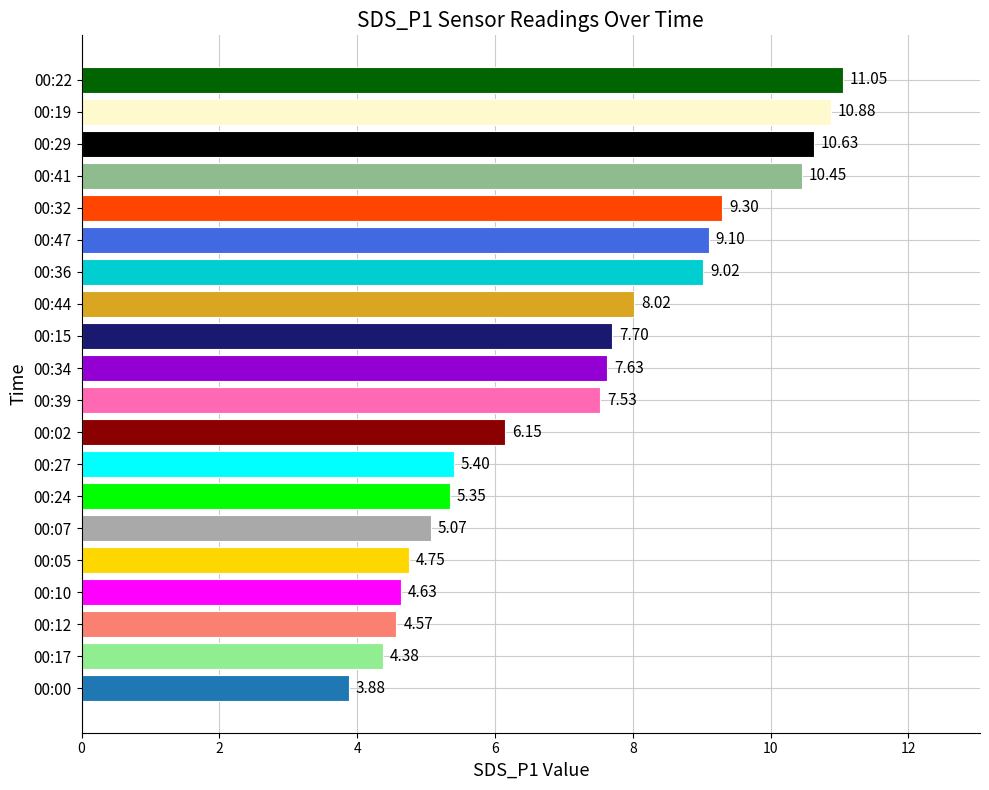

At which category does the chart reach its peak across all series?

00:22